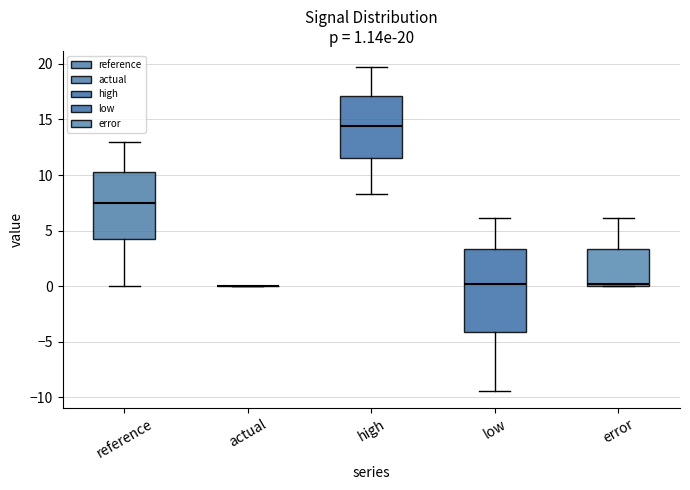

Comparing the boxes themselves (not the whiskers), which one is the tallest?

low